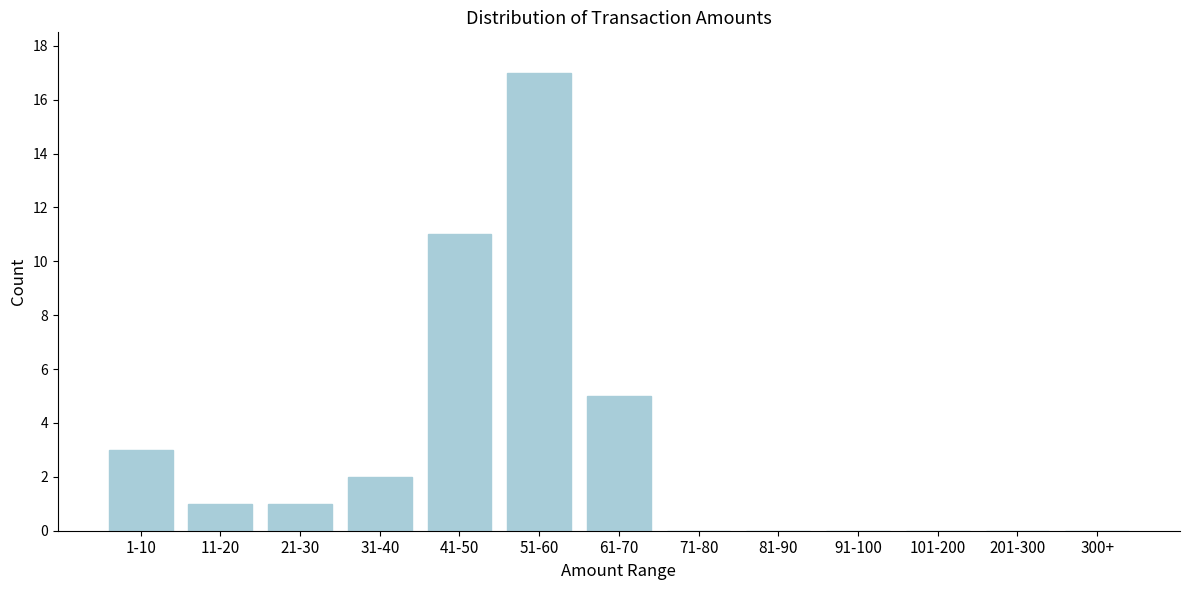

Reading left to right, extract all data points from this chart.

1-10=3	11-20=1	21-30=1	31-40=2	41-50=11	51-60=17	61-70=5	71-80=0	81-90=0	91-100=0	101-200=0	201-300=0	300+=0